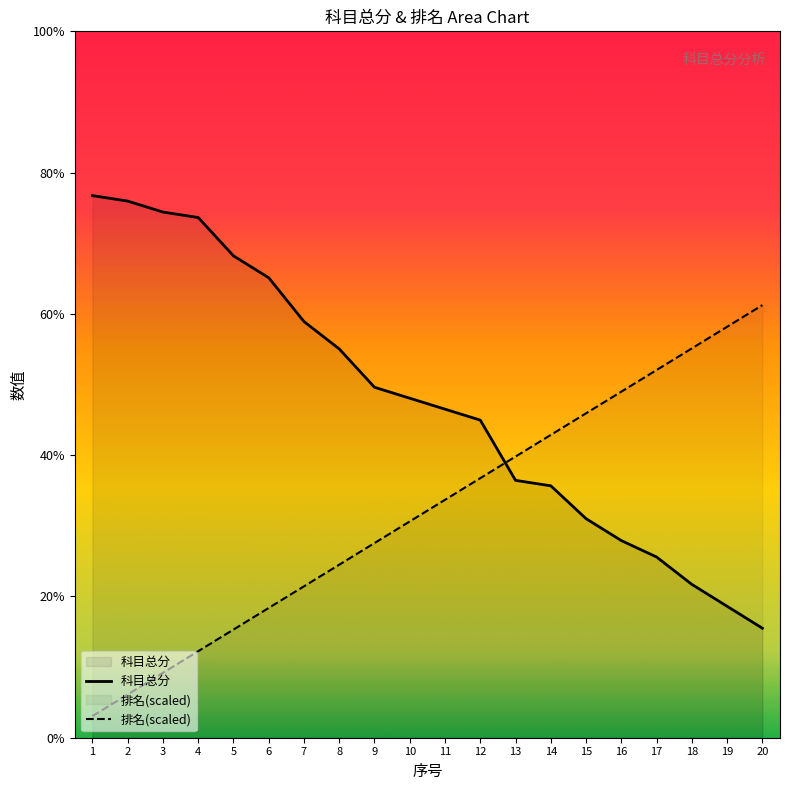

Rank the series at 3 from highest to lowest value.

科目总分, 排名(scaled)